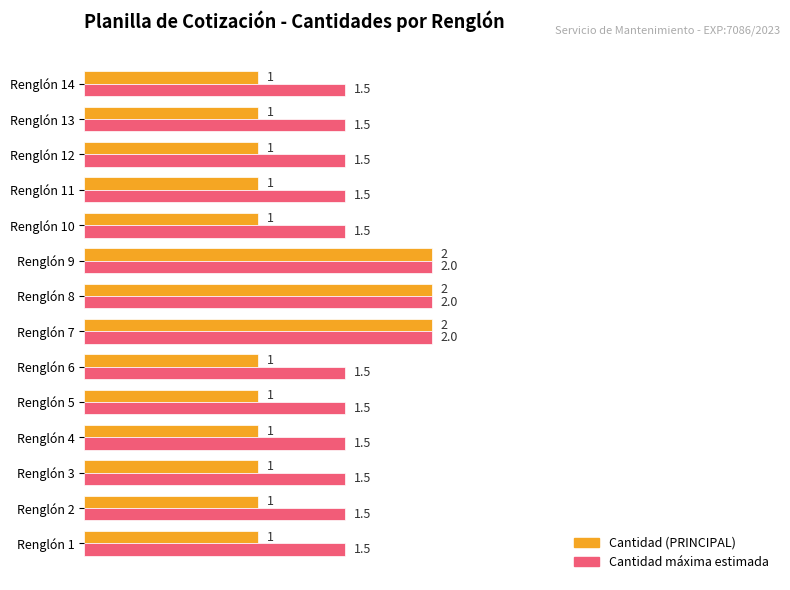

True or false: Cantidad (PRINCIPAL) has a value of 0.4 at Renglón 11.

False